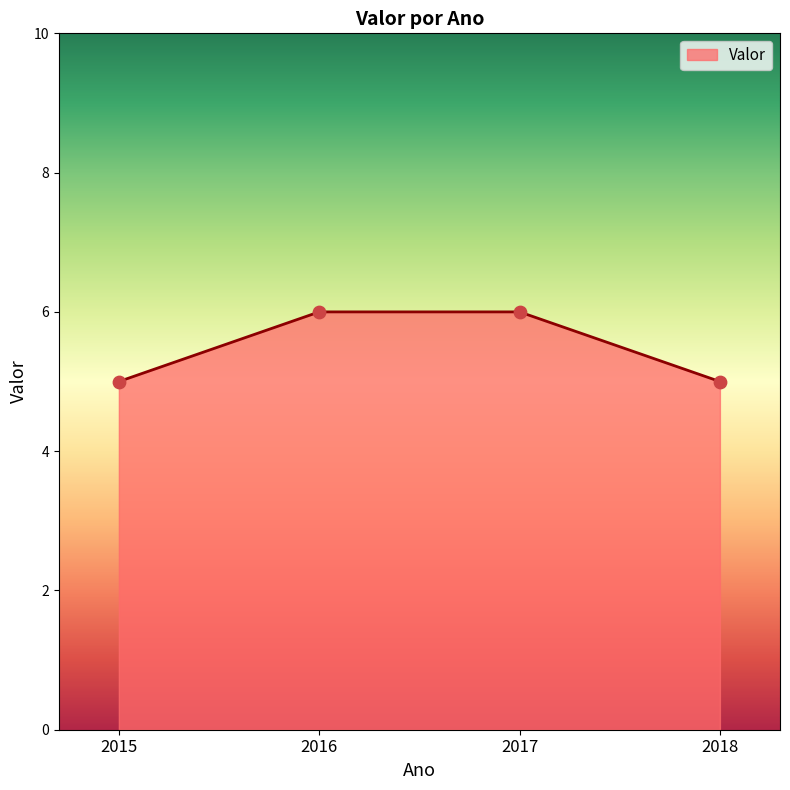

Which has a higher value, 2017 or 2015?

2017